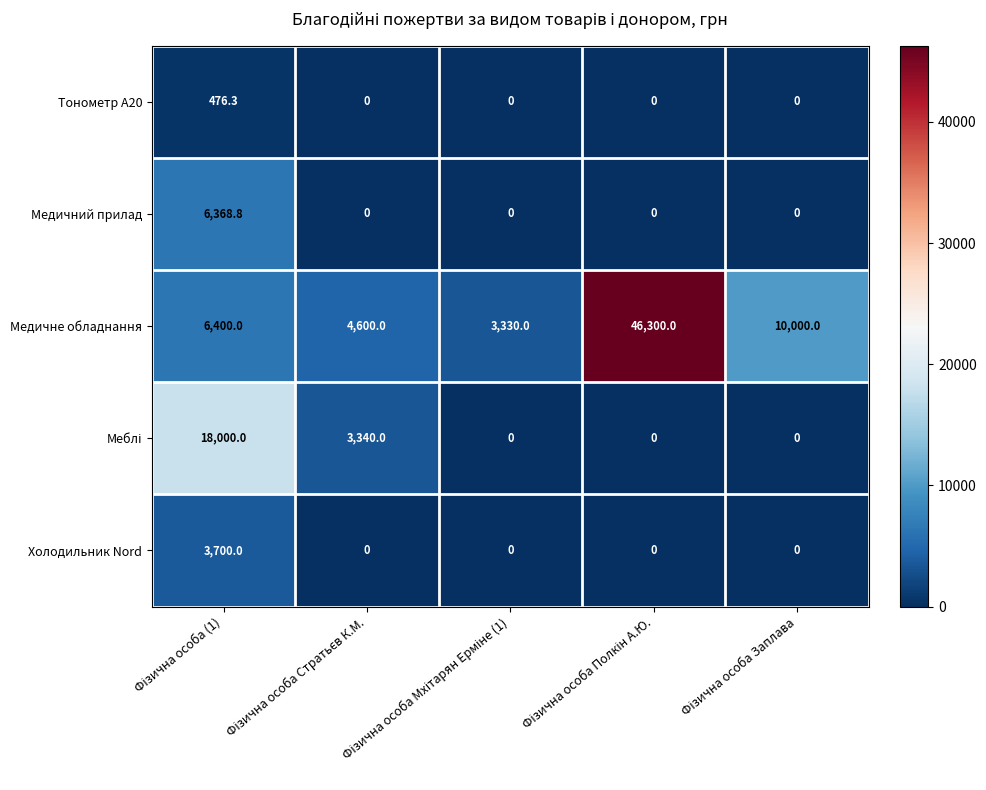

Which series has the largest total across all categories?

Медичне обладнання